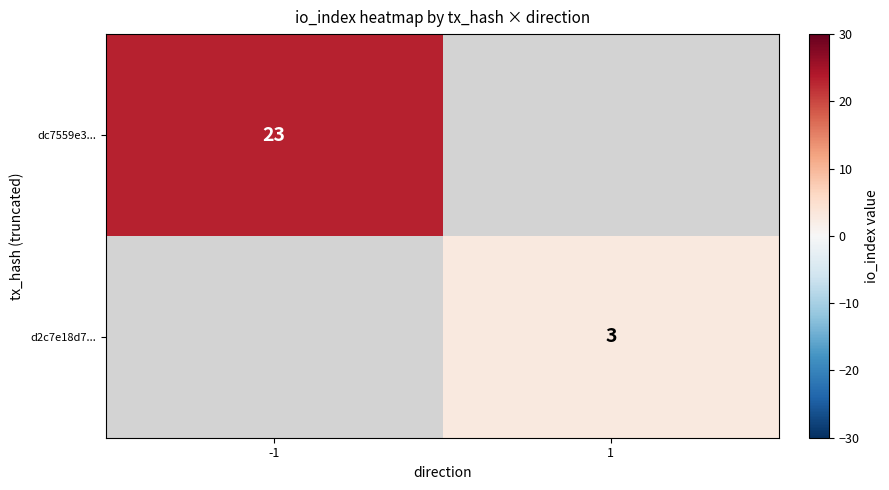

The dc7559e3... series shows 39 at -1. True or false?

False